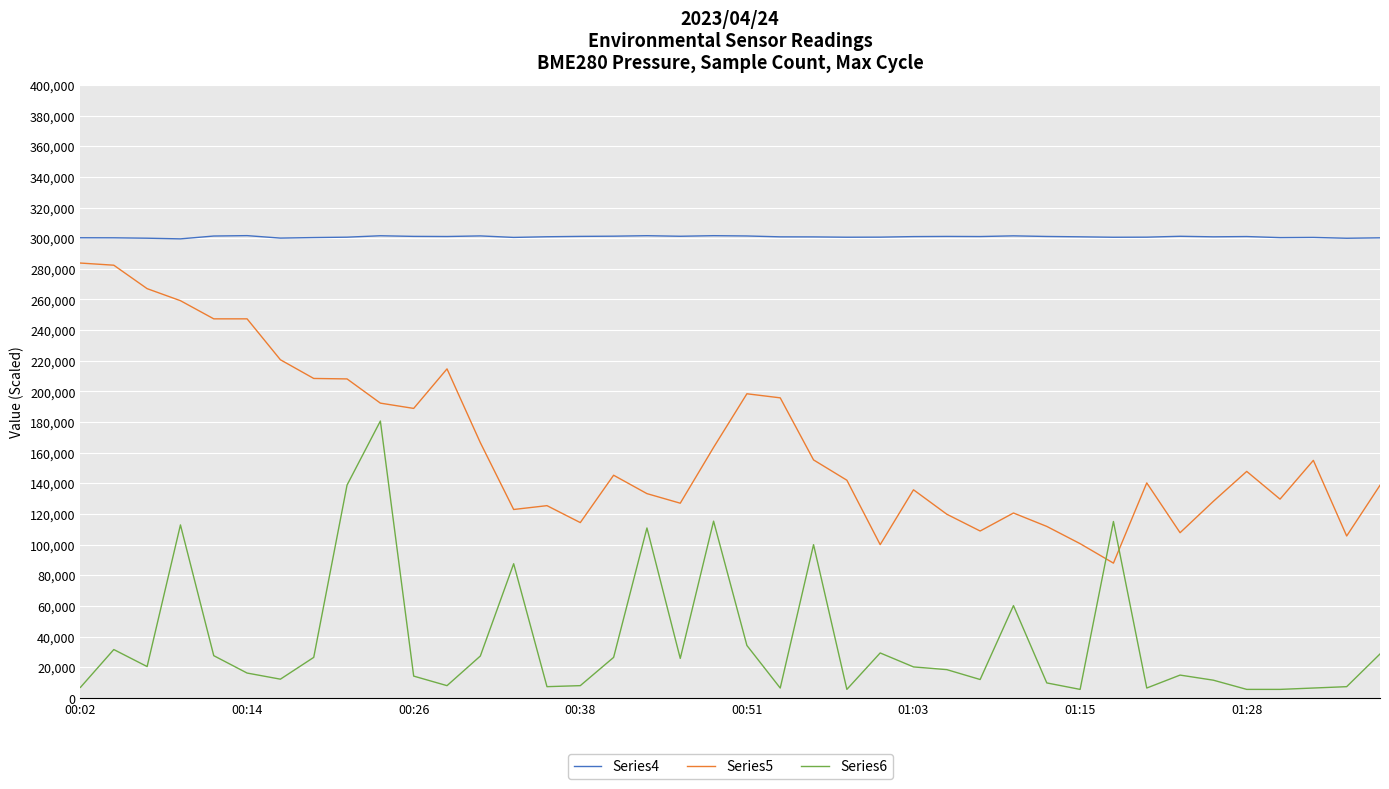

List the series in order of their peak value, highest first.

Series4, Series5, Series6